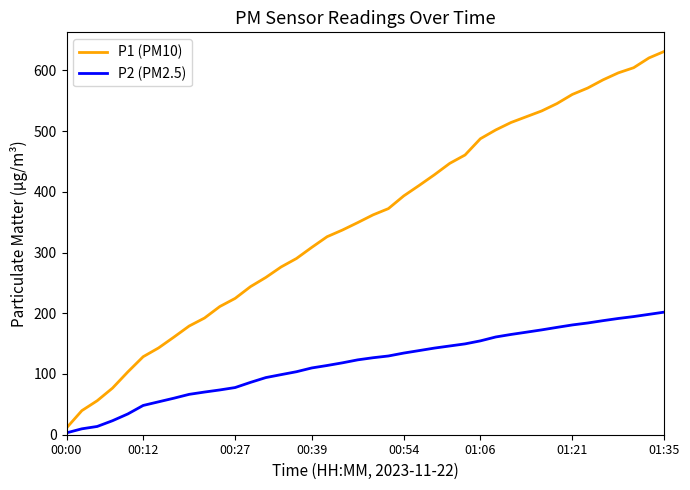

Which series has the largest range (max minus min)?

P1 (PM10)